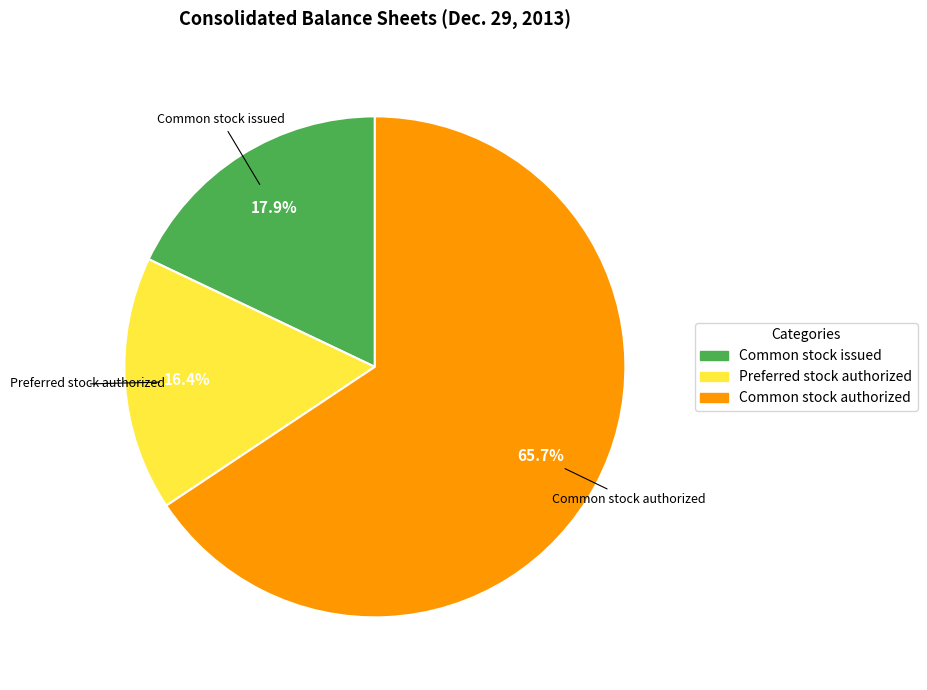

The Preferred stock authorized slice represents 25% of the pie. True or false?

False